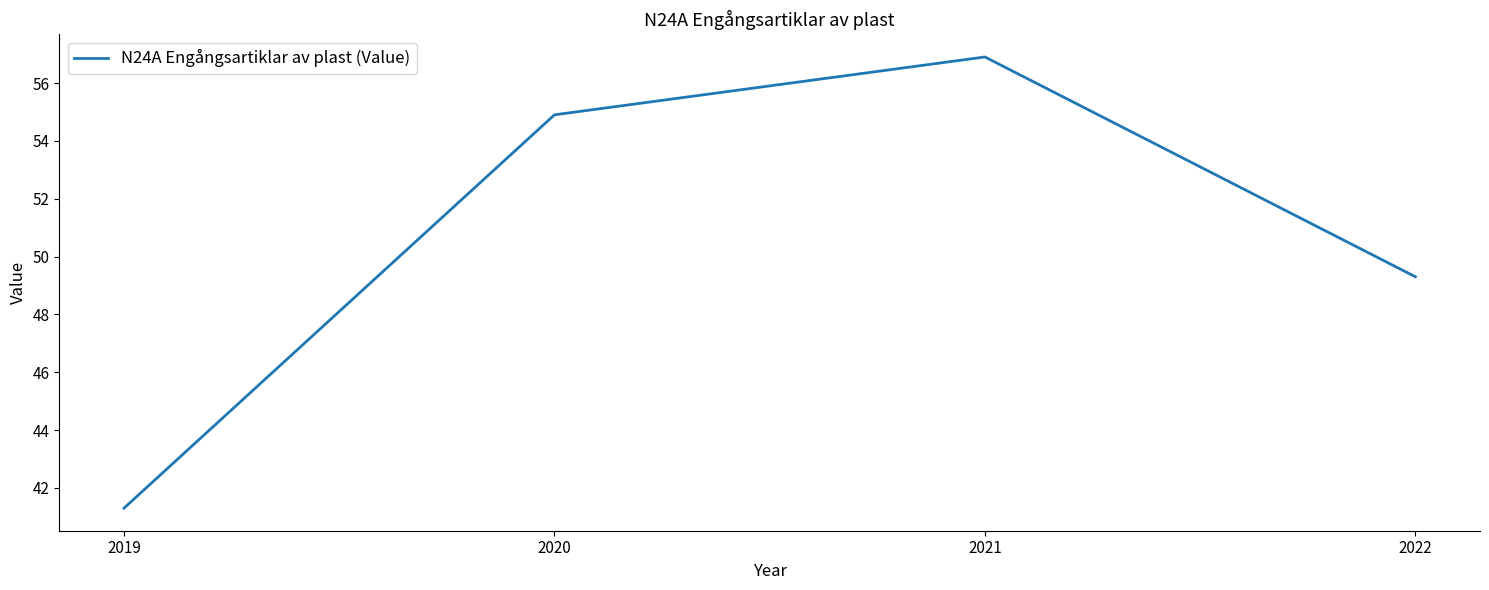

What is the sum of the values at 2020 and 2019?

96.2